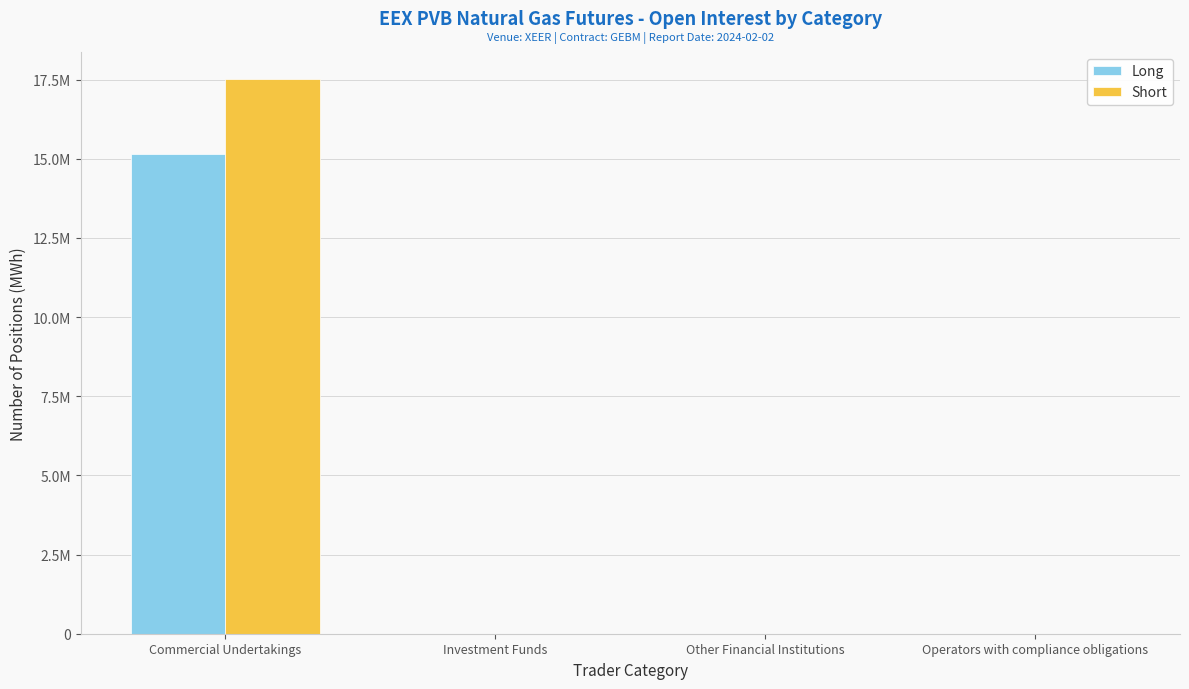

What are all the series names shown in the legend?

Long, Short